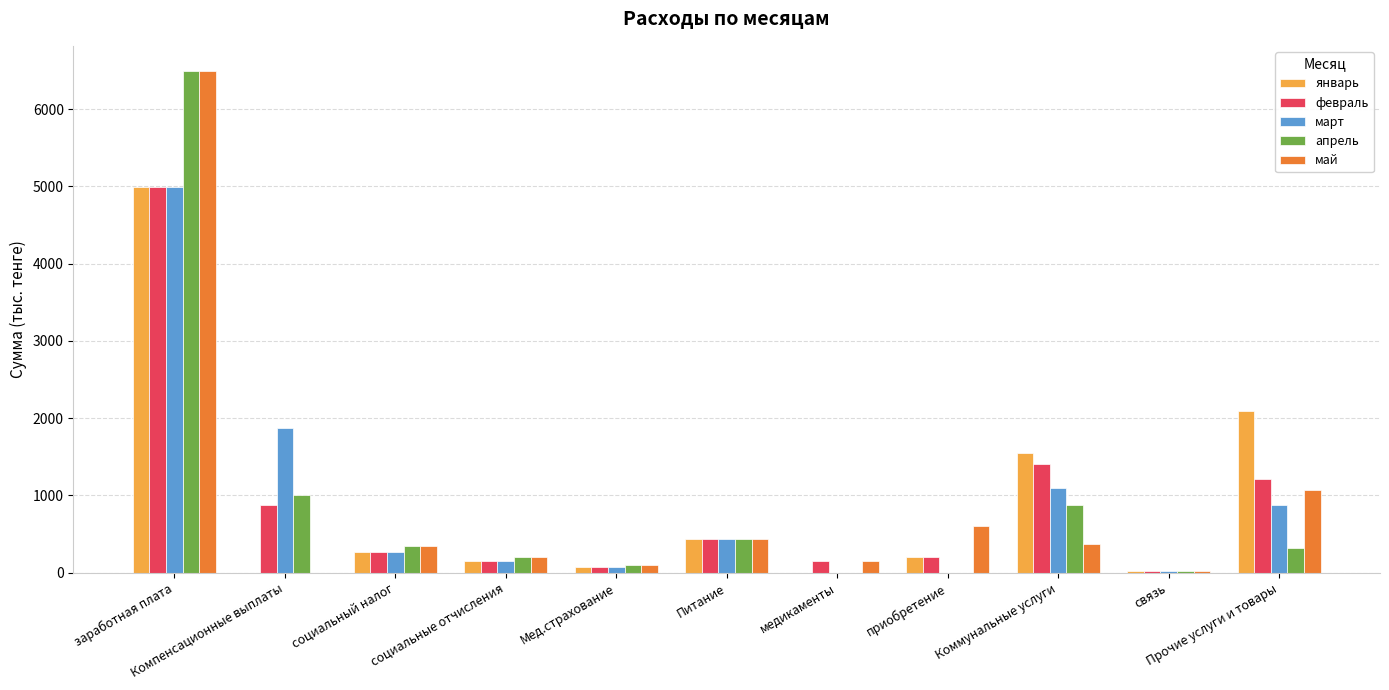

Is it true that апрель equals 205 at социальные отчисления?

True